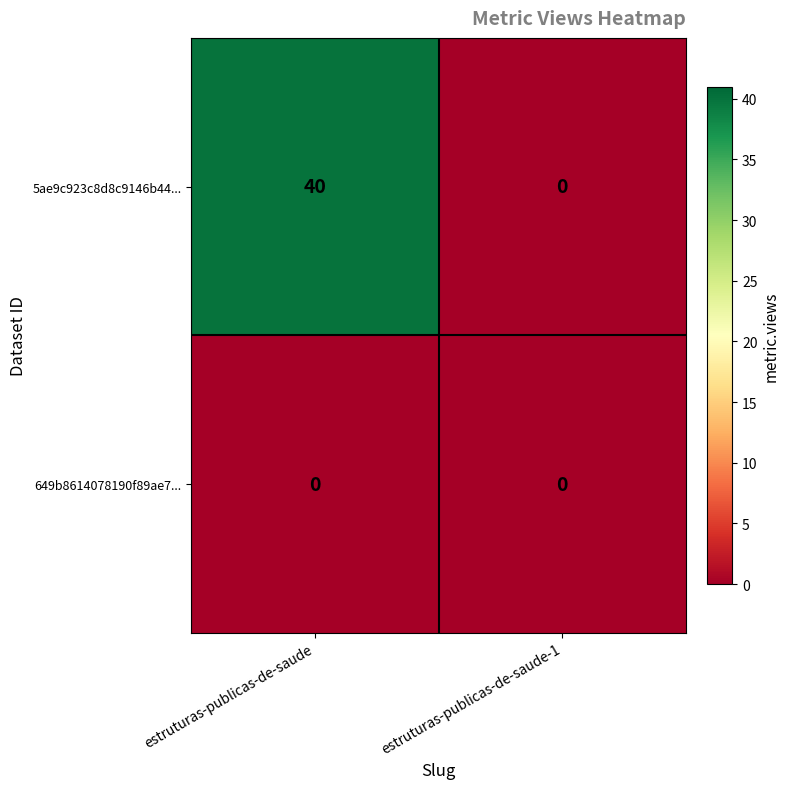

List the series in order of their overall mean, highest first.

5ae9c923c8d8c9146b44..., 649b8614078190f89ae7...